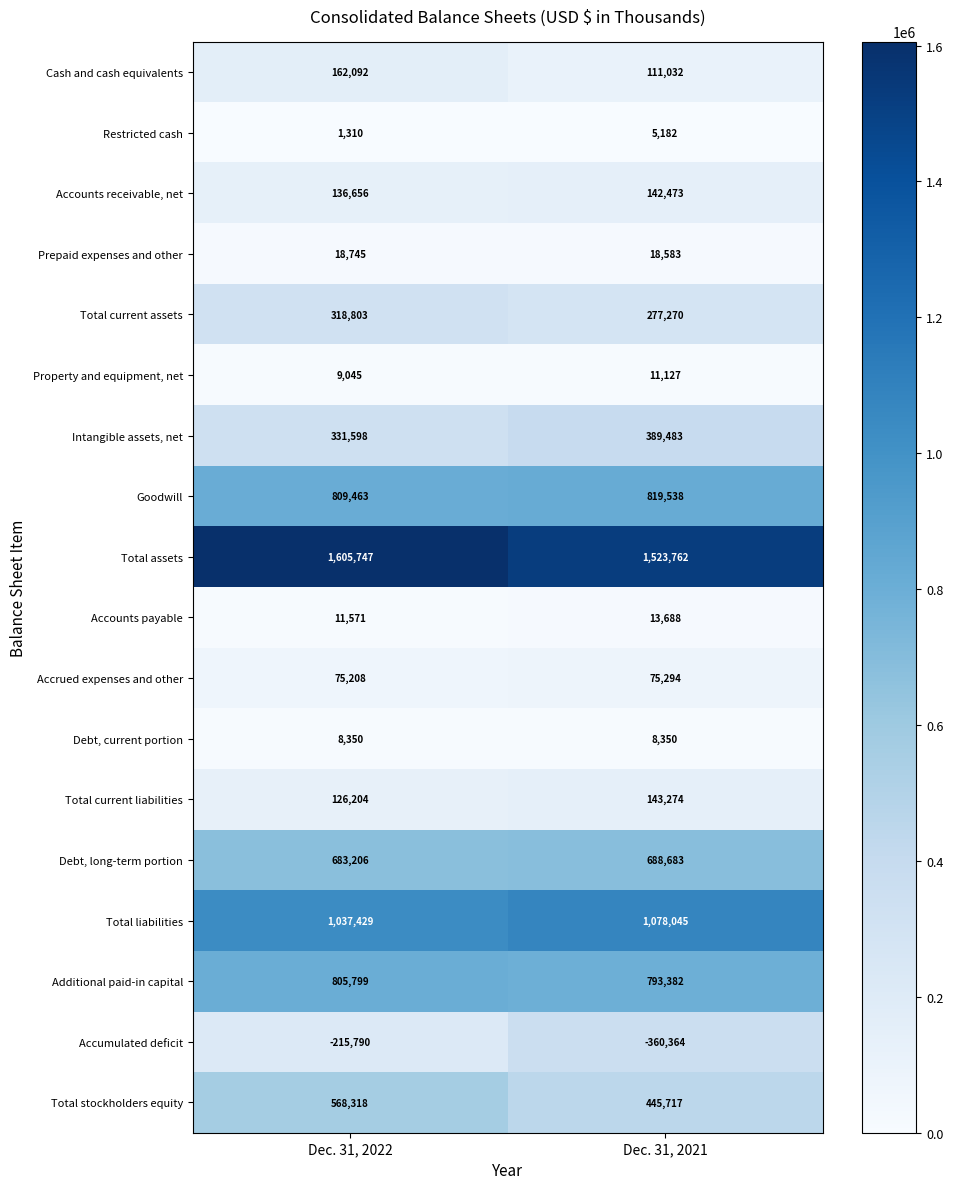

How many data points does each series have?

2